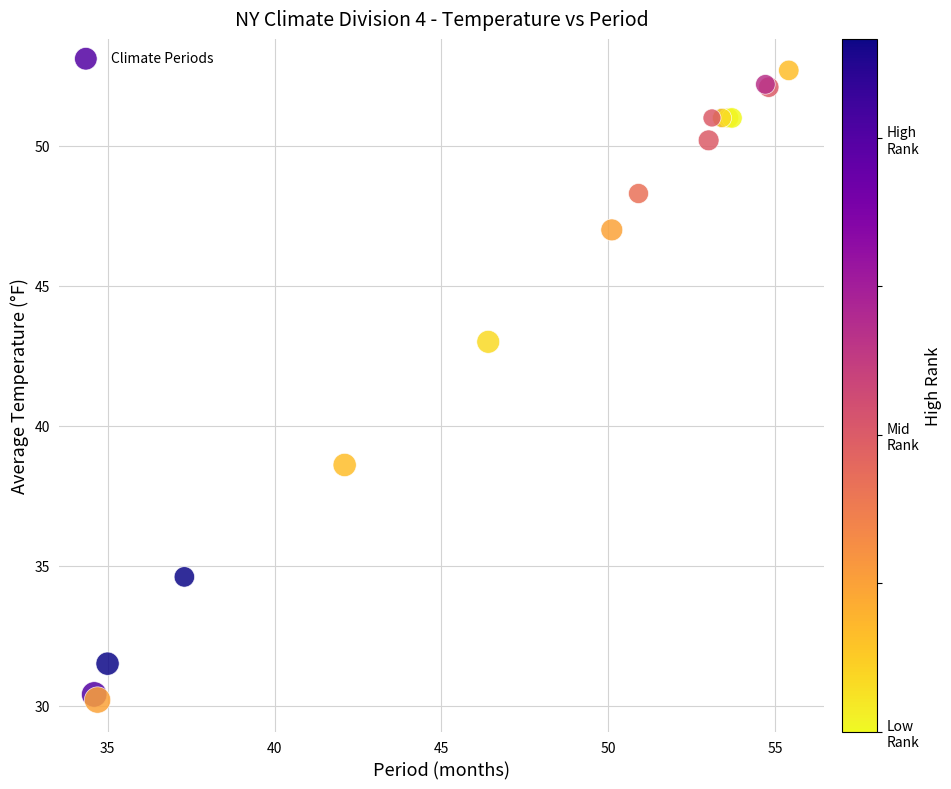

What Y value in the scatter plot is closest to 41?

43.0